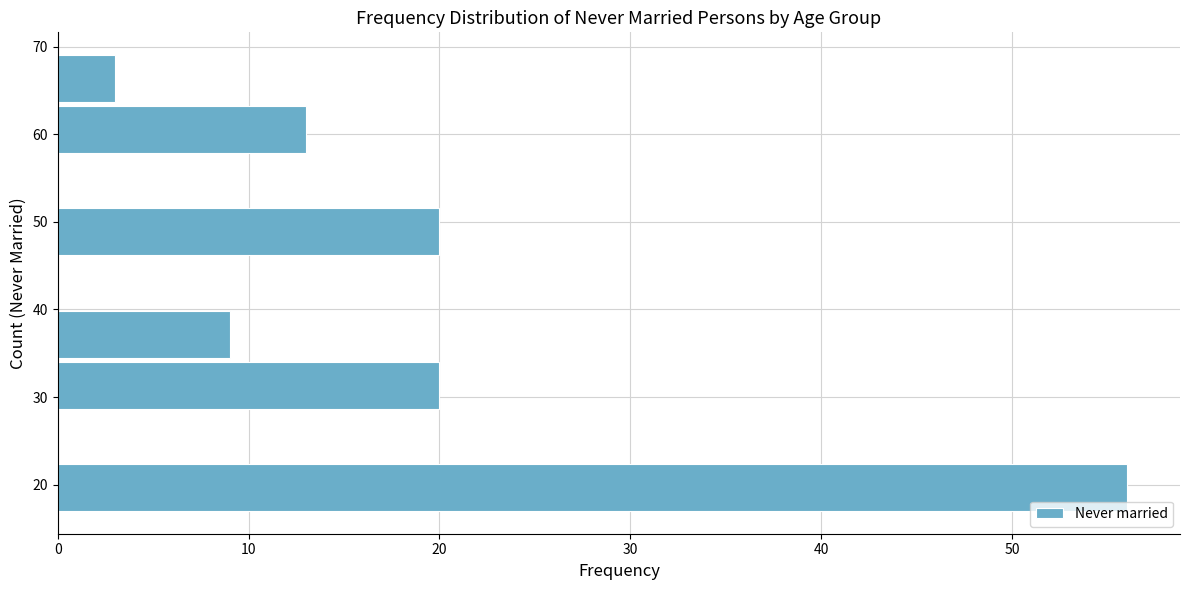

What is the length of the bar covering 46 to 52 on the y-axis? Neither the bar edges nor the lengths are printed on the chart, so give them approximately, as read against the axes.

20